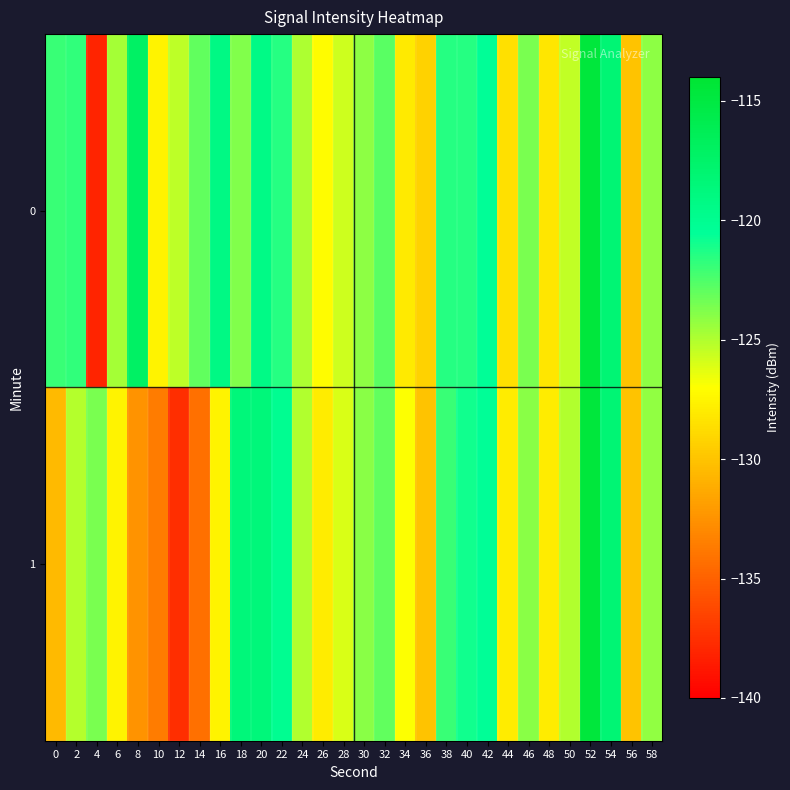

List the series in order of their overall mean, lowest first.

1, 0